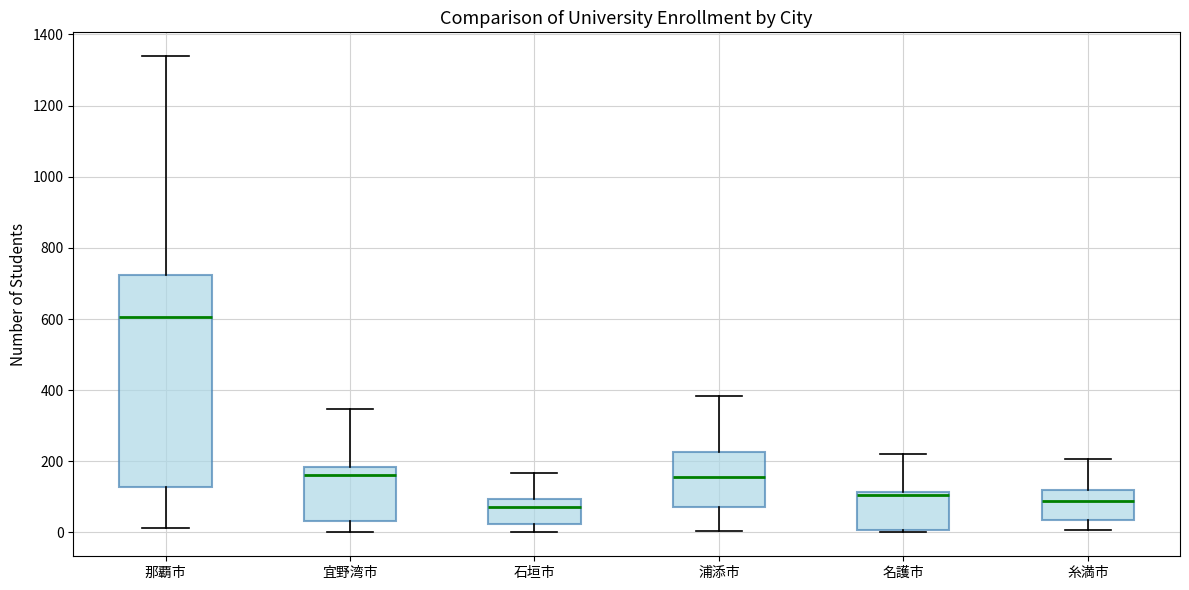

Reading left to right, read every box against the y-axis: the position of its median line, the range the box covers, and the ends of its whiskers. The values are not printed on the chart, so give them approximately, as read against the axis.

那覇市: median 600, box 120 to 720, whiskers 20 to 1340
宜野湾市: median 160, box 40 to 180, whiskers 0 to 340
石垣市: median 80, box 20 to 100, whiskers 0 to 160
浦添市: median 160, box 80 to 220, whiskers 0 to 380
名護市: median 100, box 0 to 120, whiskers 0 (just below the box's lower edge) to 220
糸満市: median 80, box 40 to 120, whiskers 0 to 200